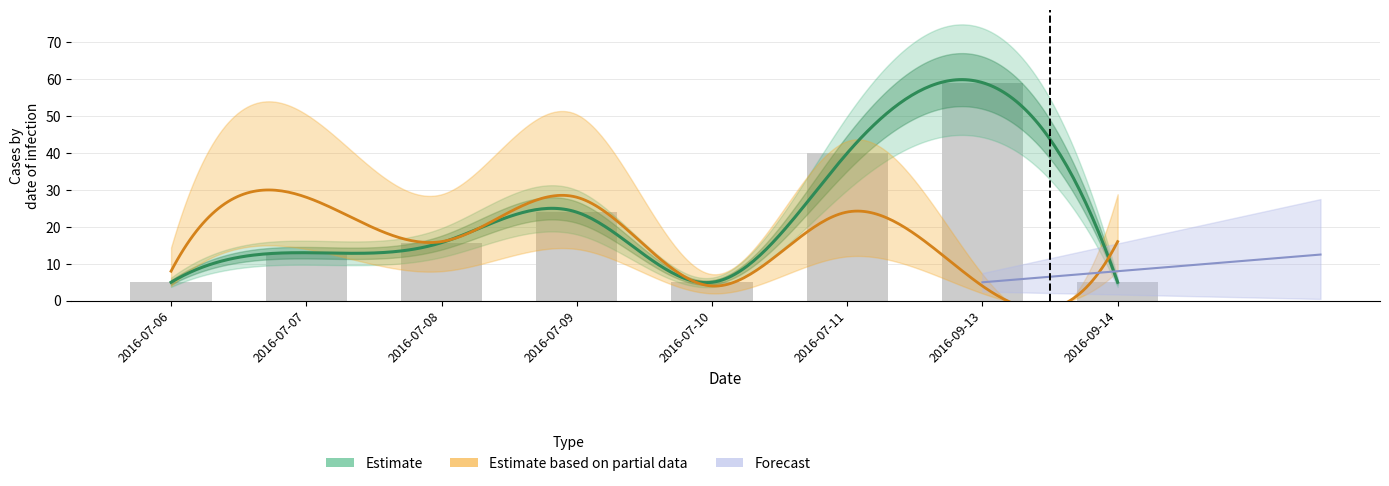

What position from the left is 2016-07-08?

3